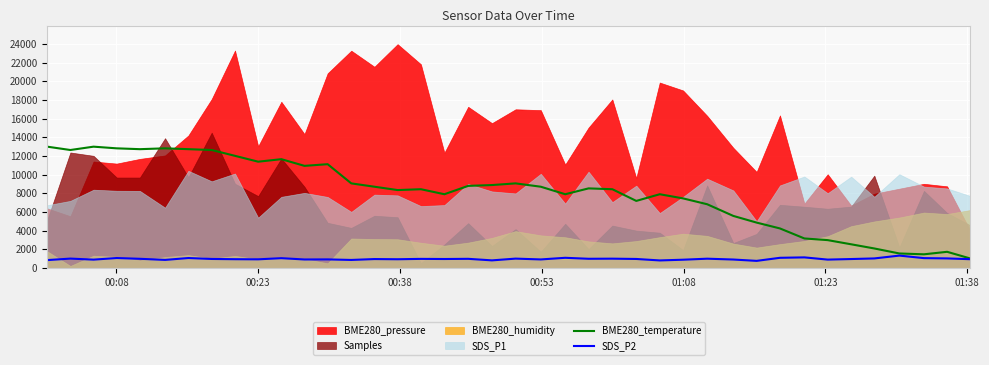

What is the lowest value of the BME280_temperature series?

1000.0